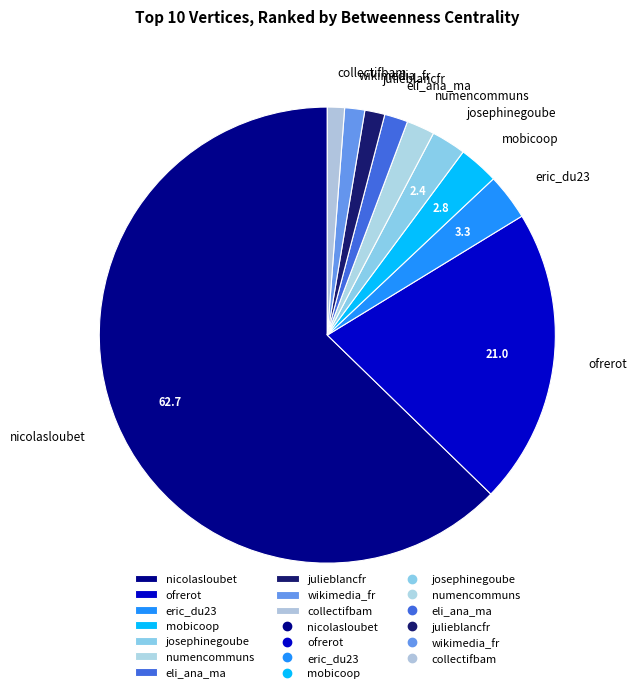

How many segments does this pie chart have?

10